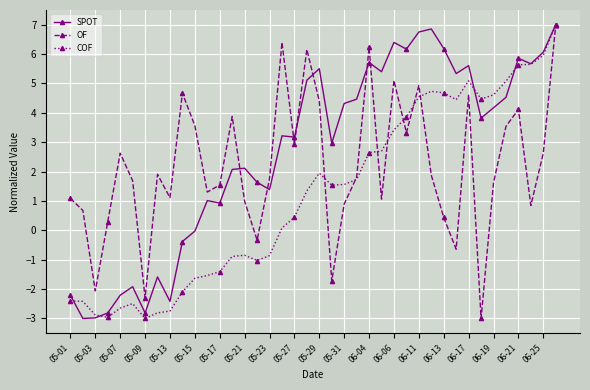

What is the value of the SPOT point at the 24th from the left?

4.5